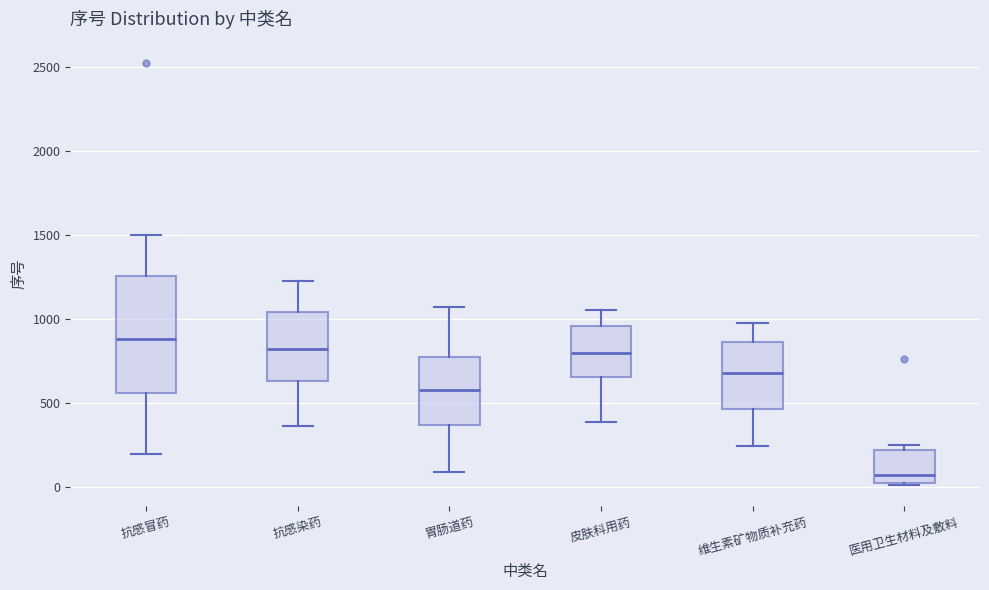

Where does the median line of the box for 皮肤科用药 sit on the y-axis? The values are not printed on the chart, so give them approximately, as read against the axis.

800